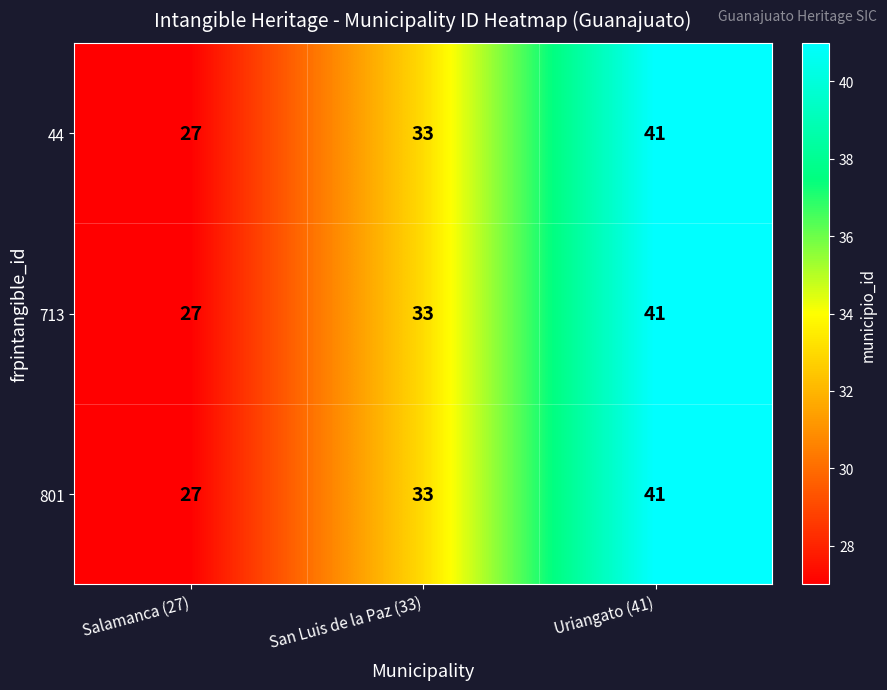

What is the difference between the maximum and minimum values in the 713 series?

14